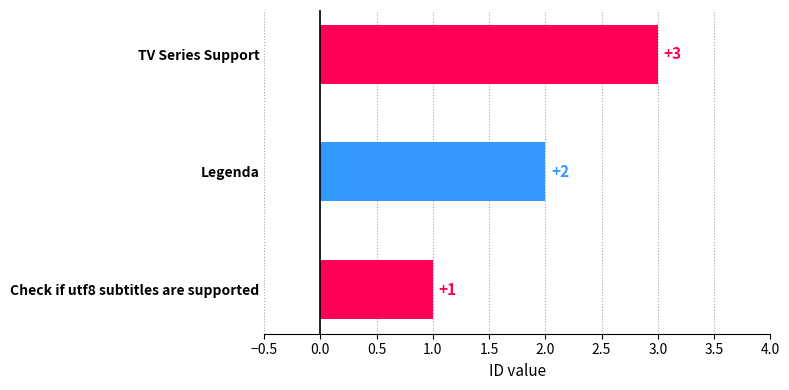

Approximately how many times larger is the value at Legenda compared to Check if utf8 subtitles are supported?

2.0